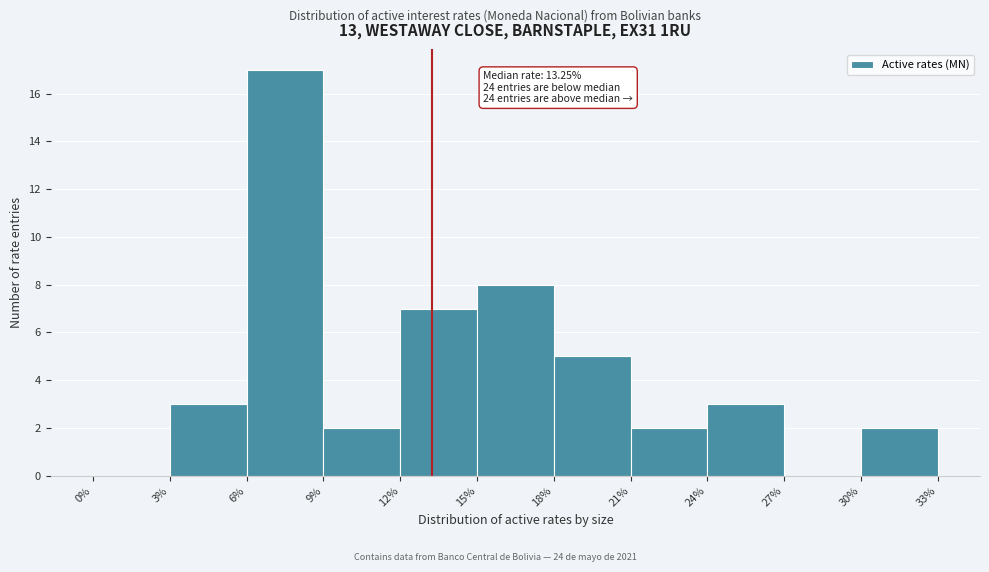

Which range on the x-axis has the tallest bar?

6% to 9%